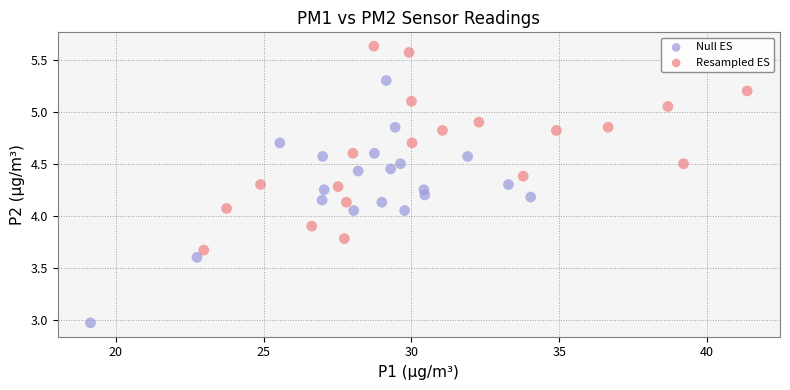

Which series contains the lowest Y value?

Null ES